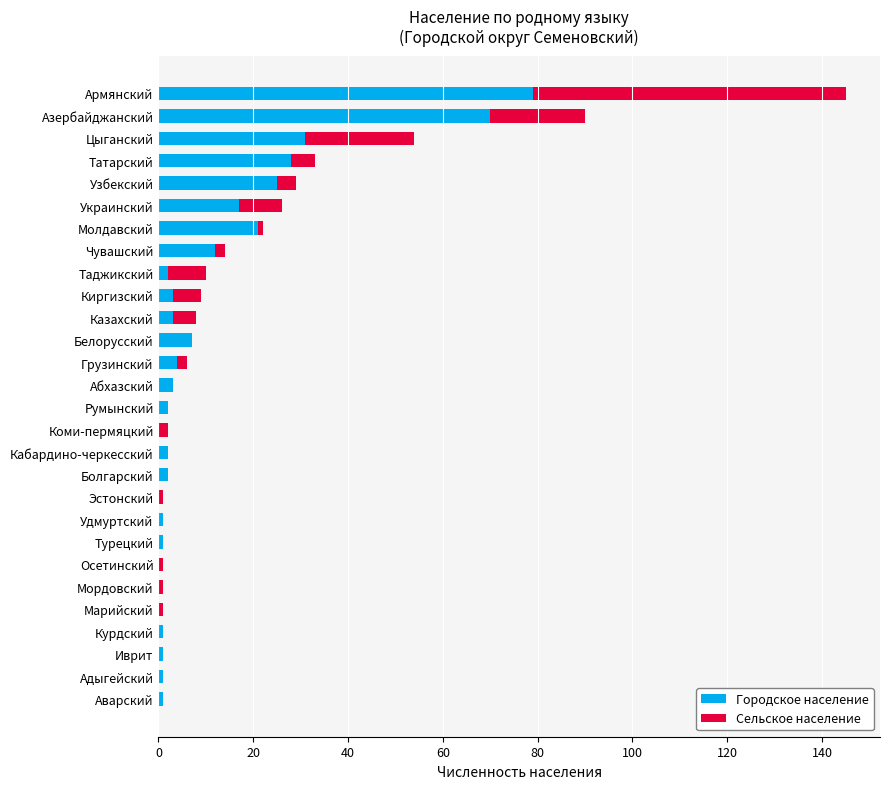

At which category is the sum across all series the highest?

Армянский